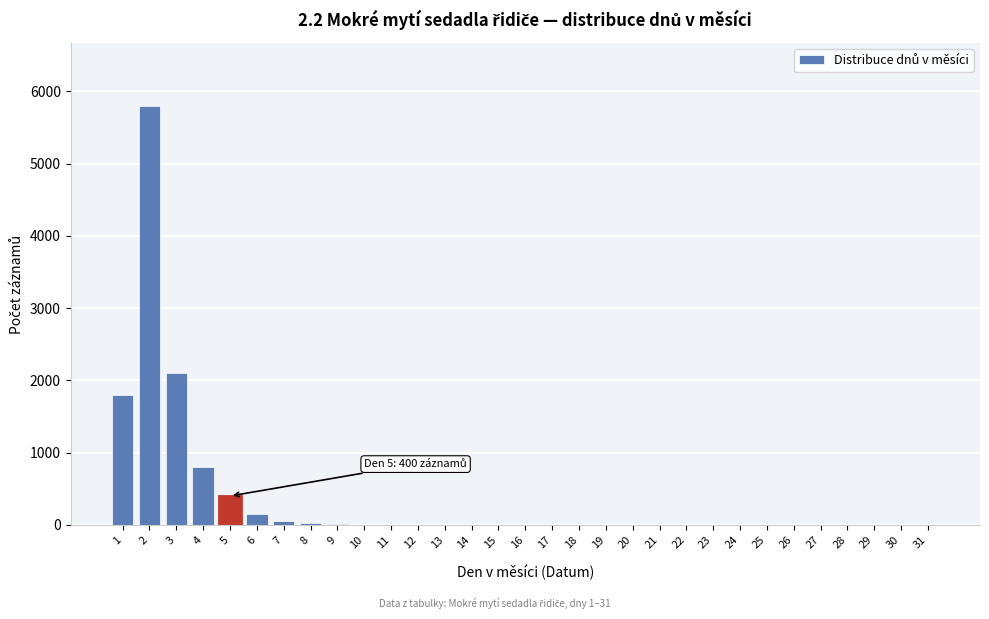

Is it true that the value at 26 is -3105?

False